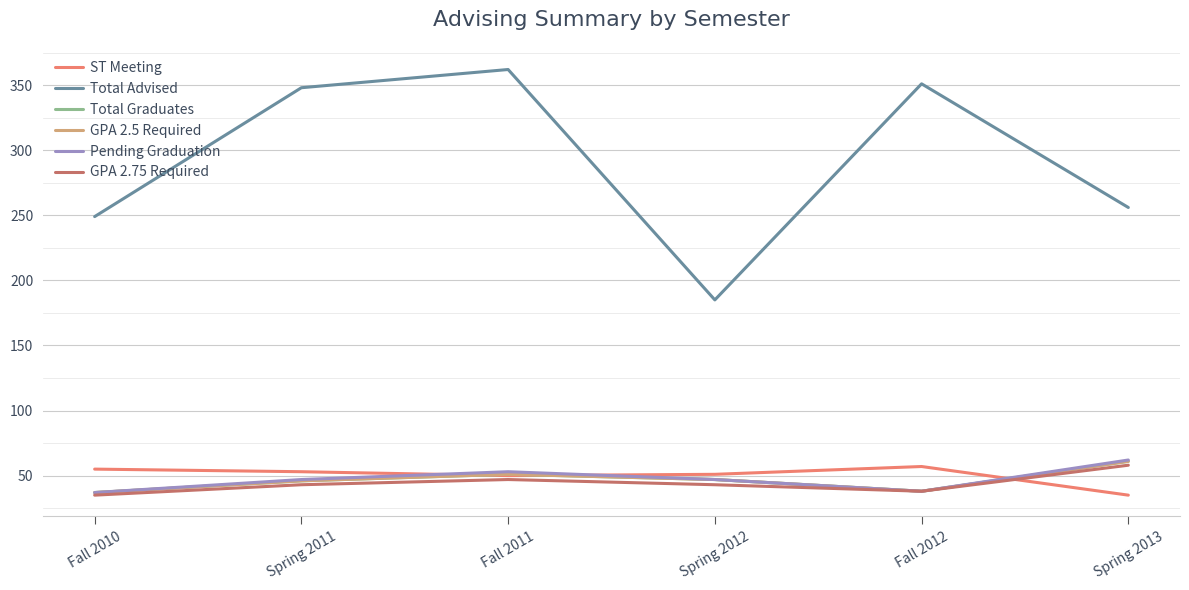

Is this an area chart (filled region under the line)?

No